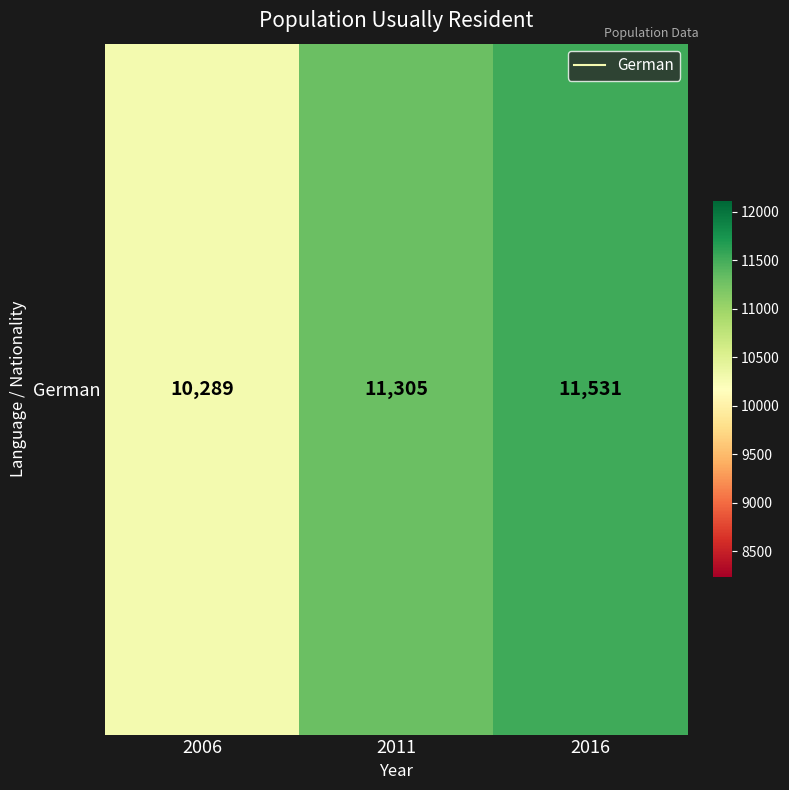

What is the sum of the values at 2016 and 2006?

21820